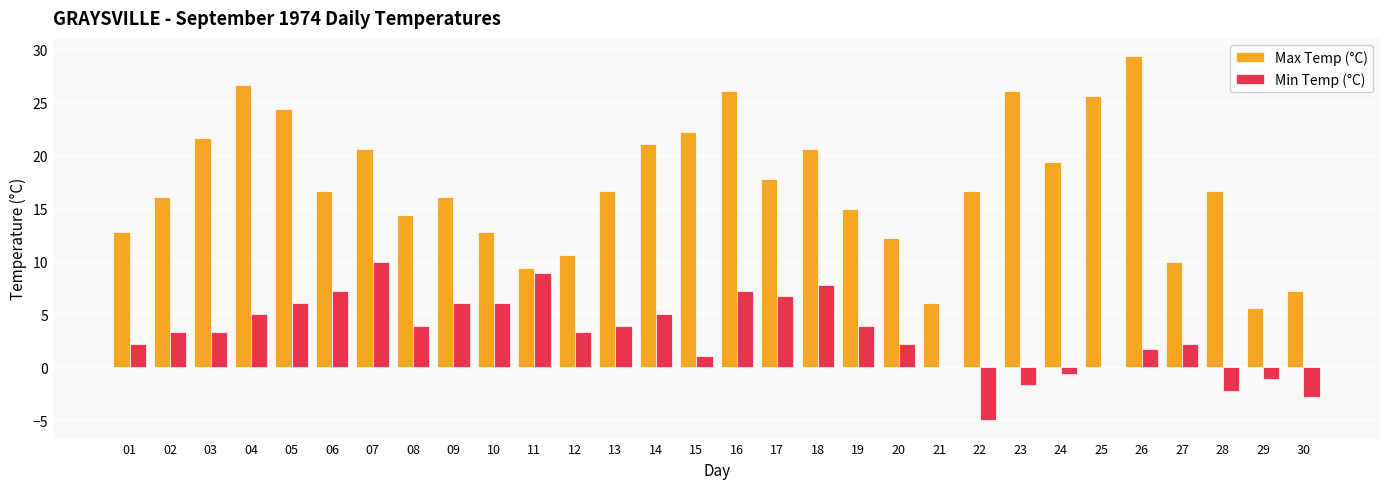

Read the Min Temp (°C) value at 12.

3.3